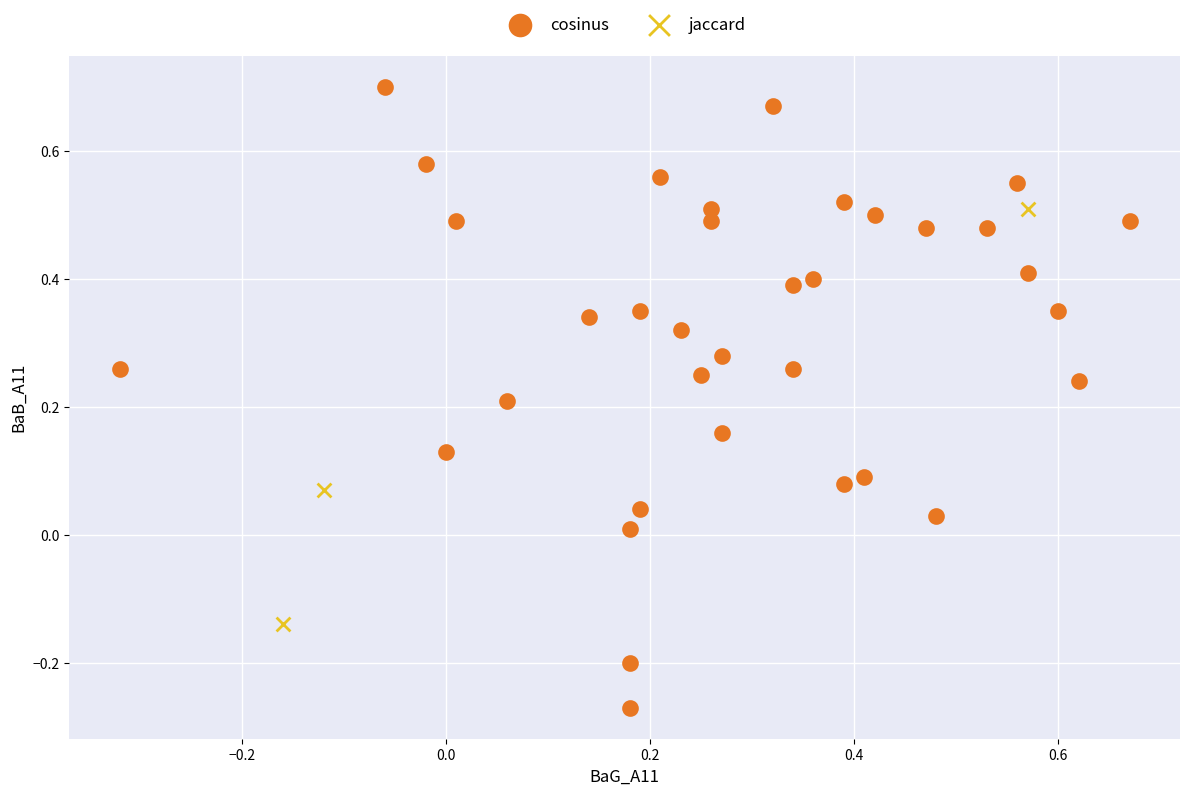

Which series reaches the minimum Y coordinate?

cosinus